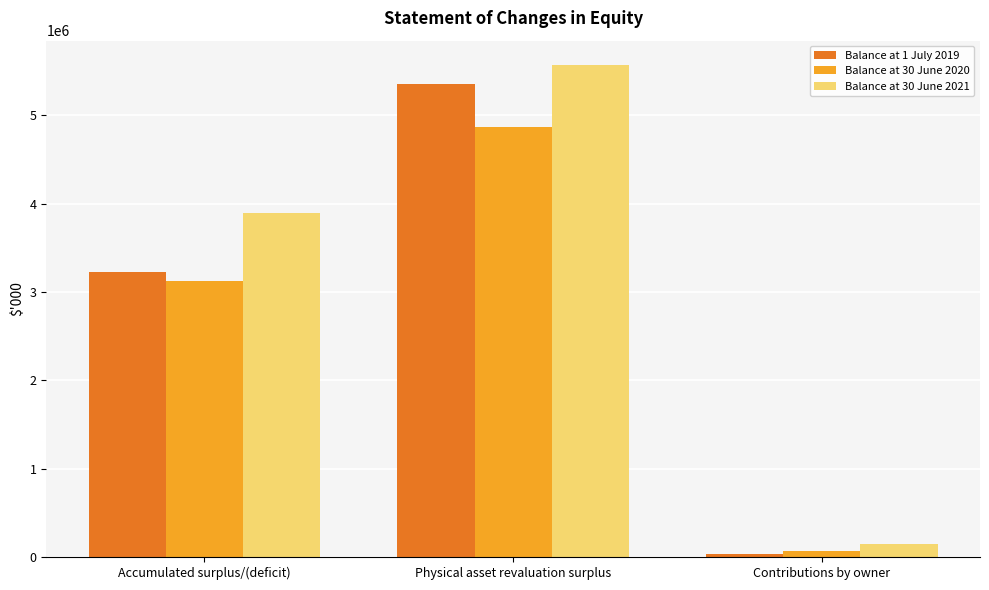

Are the bars horizontal?

No